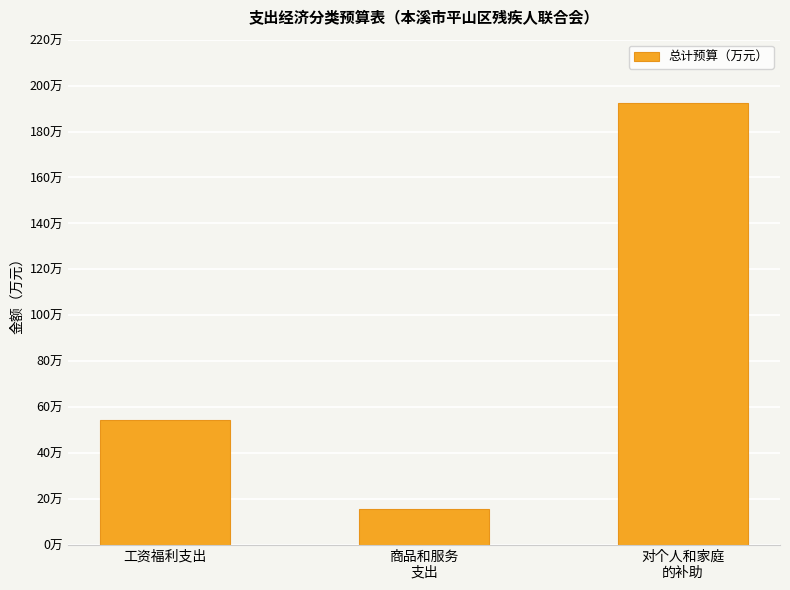

Where is the data nearest to the value 104?

工资福利支出